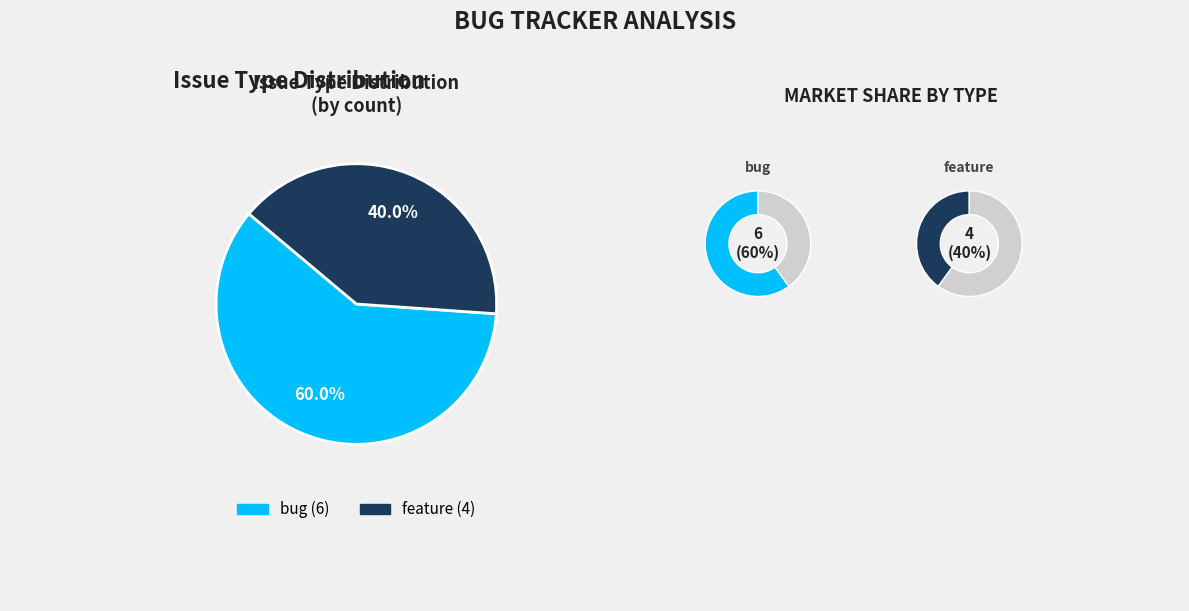

Approximately how many times larger is the value at feature compared to bug?

0.7